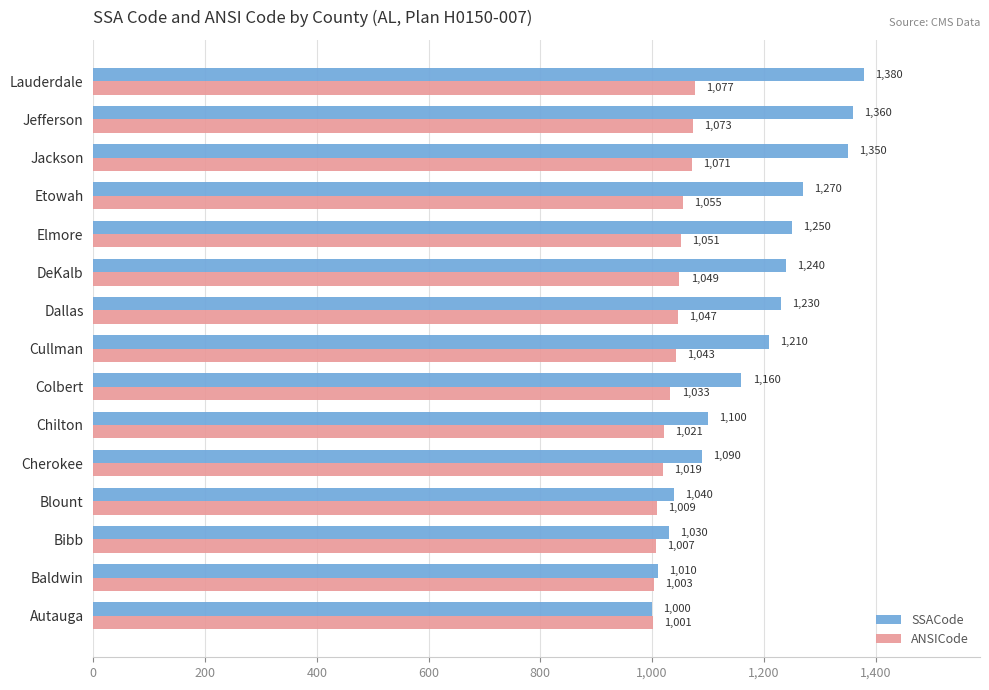

Which series has the largest total across all categories?

SSACode